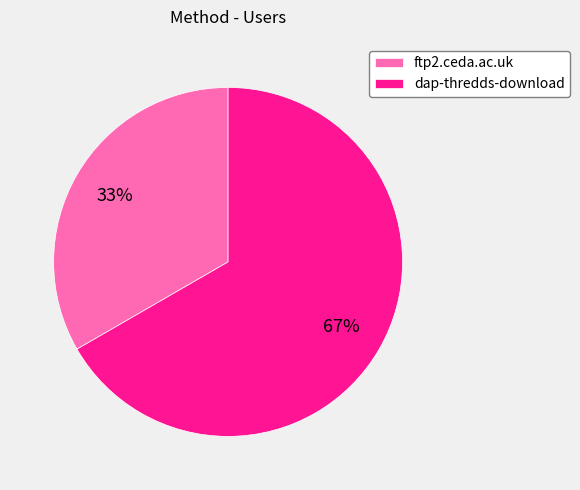

Rank the categories by value from lowest to highest.

ftp2.ceda.ac.uk, dap-thredds-download